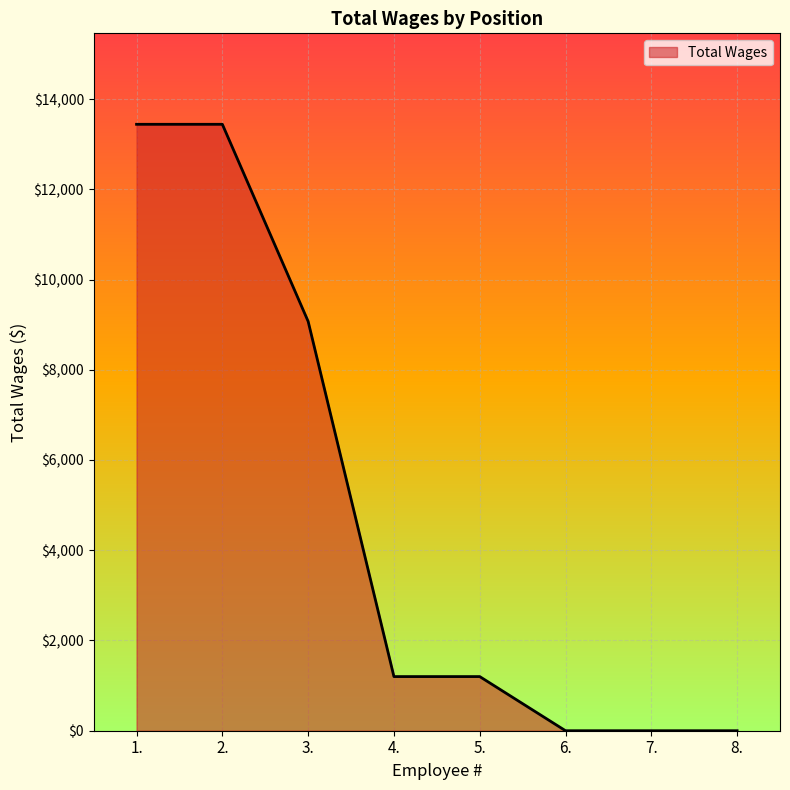

What is the greatest value displayed?

13440